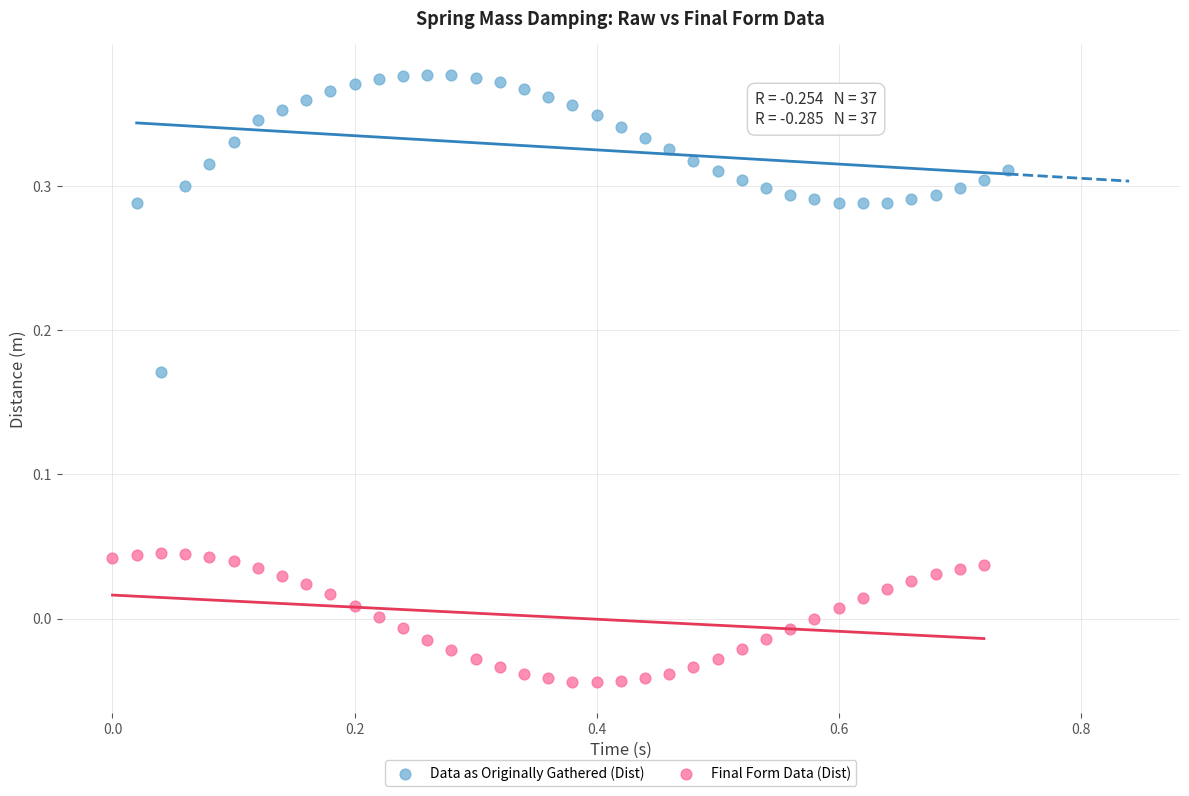

Which series contains the lowest Y value?

Final Form Data (Dist)